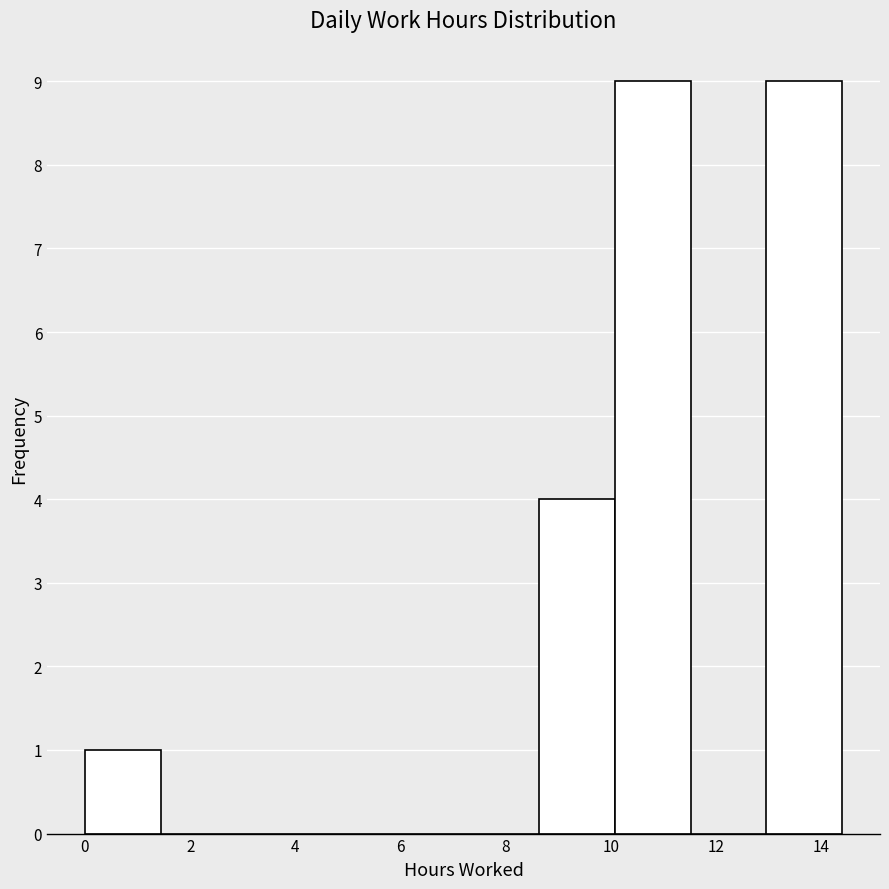

Reading left to right, list every bar in this chart as the range it spans on the x-axis followed by its height. Neither the bar edges nor the heights are printed on the chart, so give them approximately, as read against the axes.

0.0 to 1.4: 1
1.4 to 2.8: 0
2.8 to 4.4: 0
4.4 to 5.8: 0
5.8 to 7.2: 0
7.2 to 8.6: 0
8.6 to 10.0: 4
10.0 to 11.6: 9
11.6 to 13.0: 0
13.0 to 14.4: 9